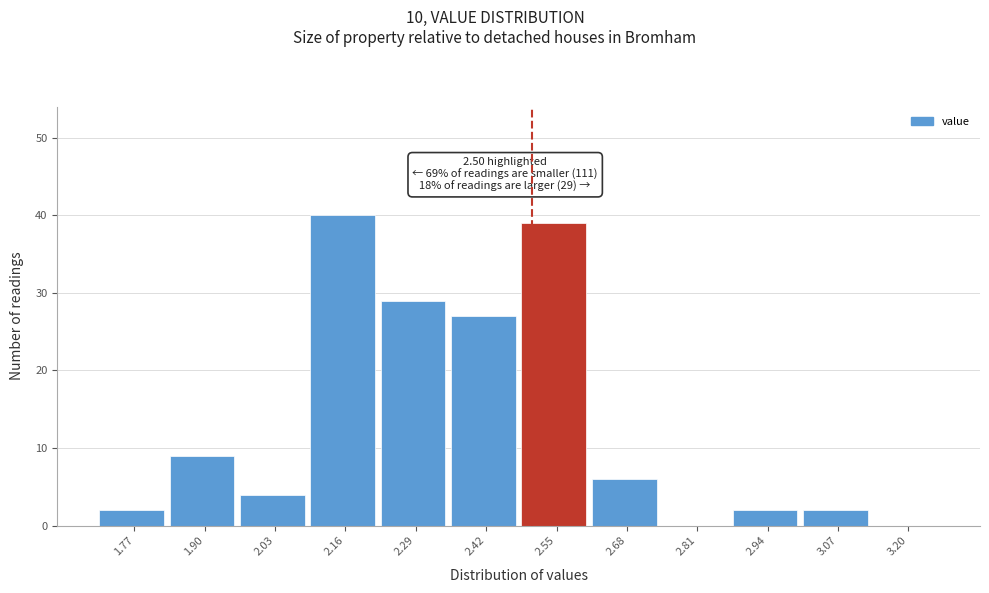

Which range on the x-axis has the tallest bar?

2.09 to 2.22